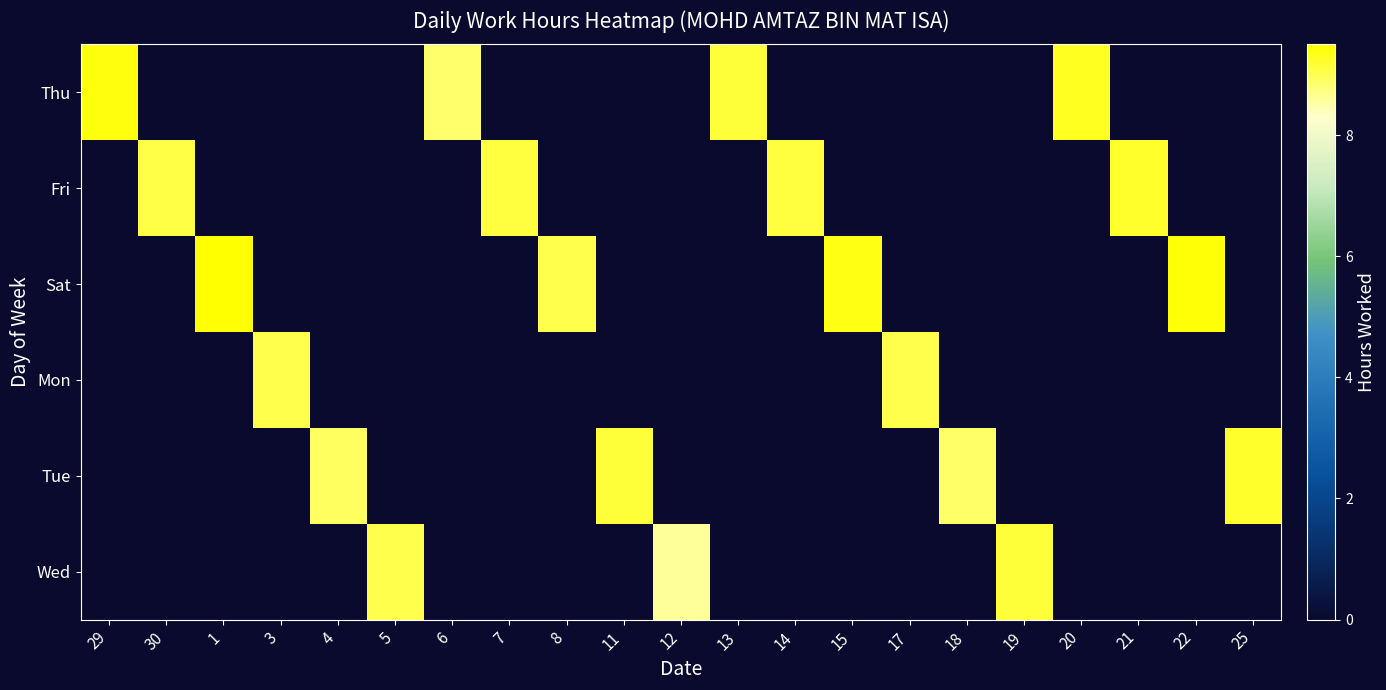

Which label corresponds to the largest value in the chart?

1